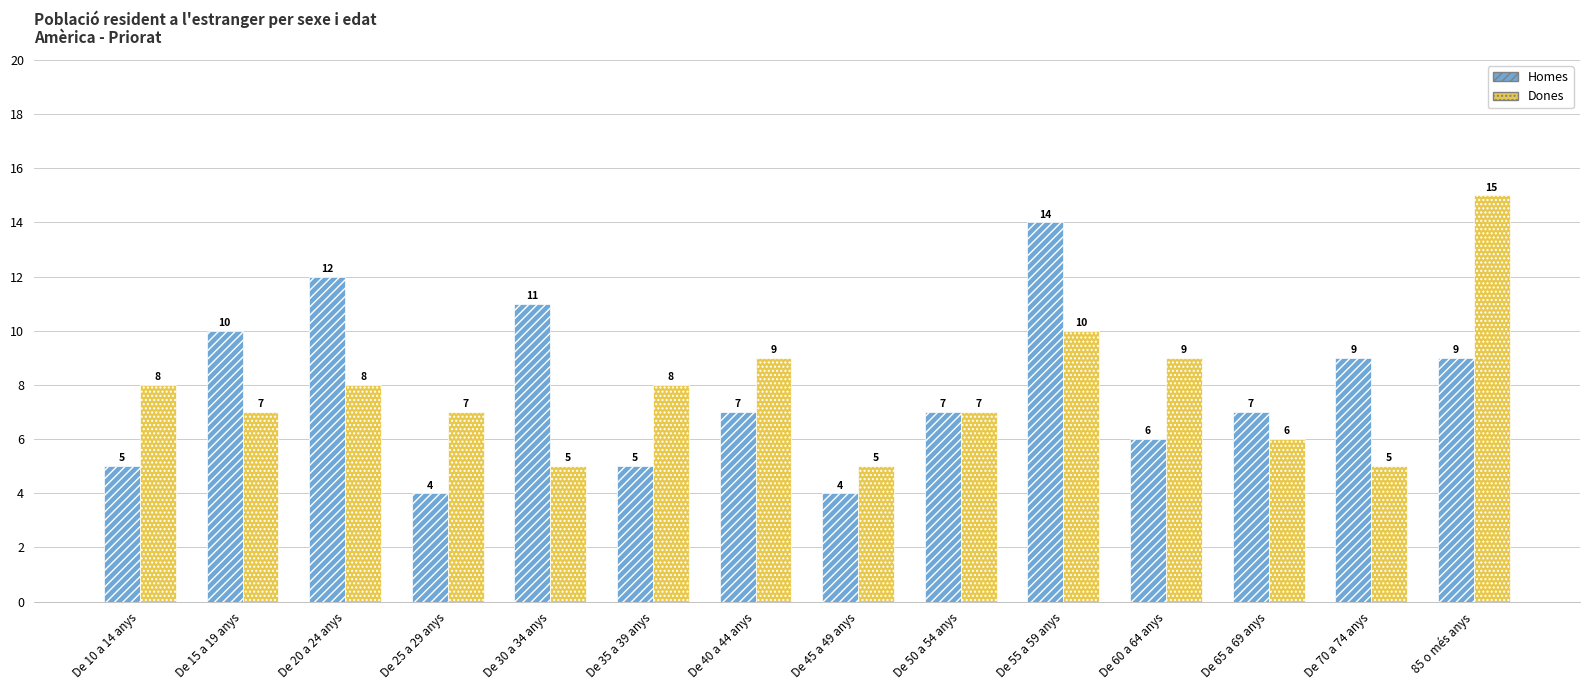

At which label is Dones closest to 10?

De 55 a 59 anys